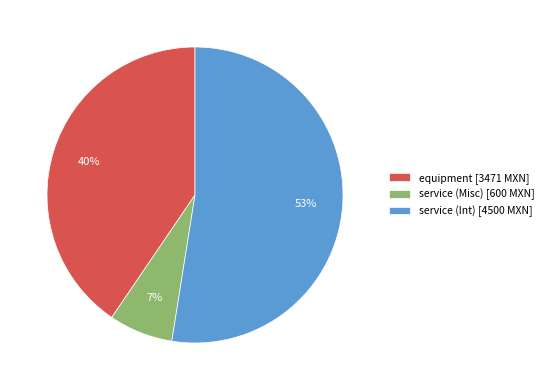

Combined, do service (Int) and service (Misc) account for over 50%?

Yes